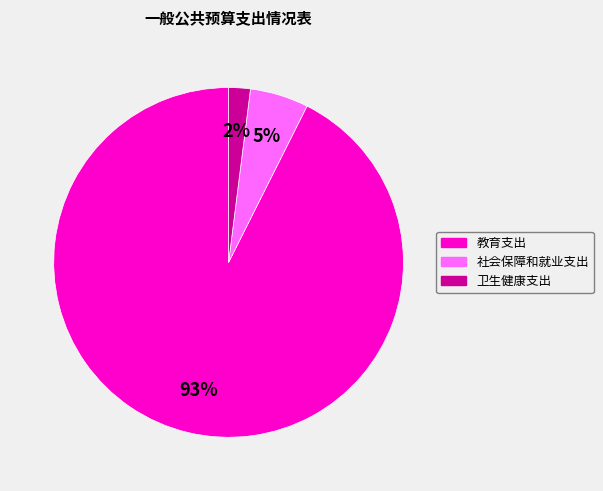

To the nearest percent, what is the combined percentage of 卫生健康支出 and 社会保障和就业支出?

7%